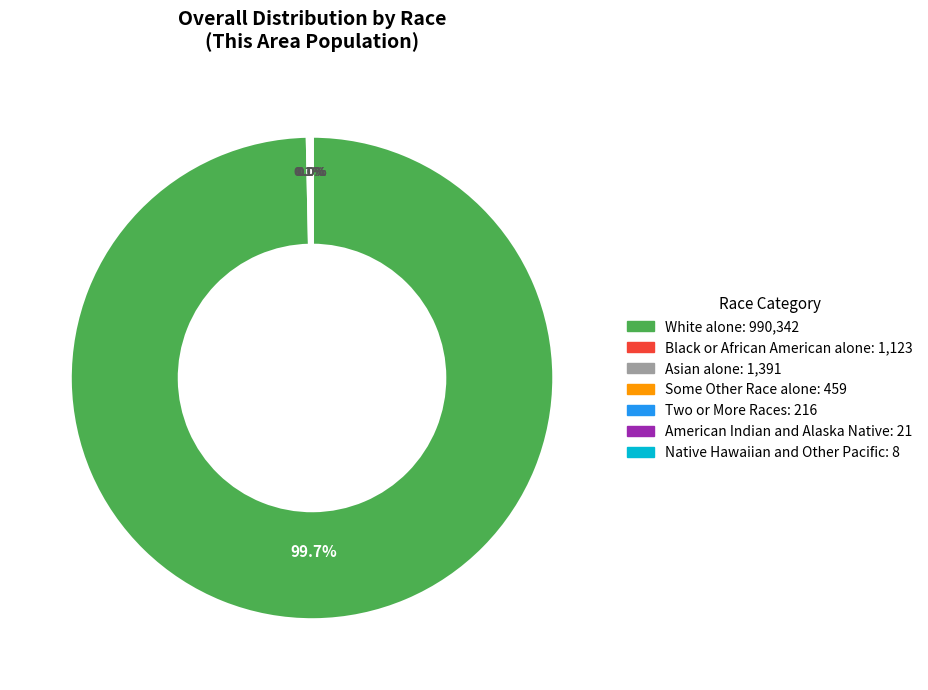

Which slice is the largest?

White alone